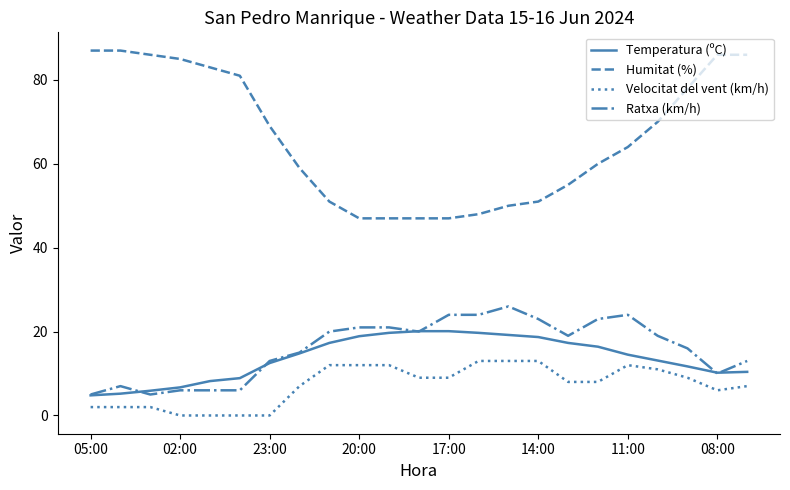

Which series has the largest total across all categories?

Humitat (%)